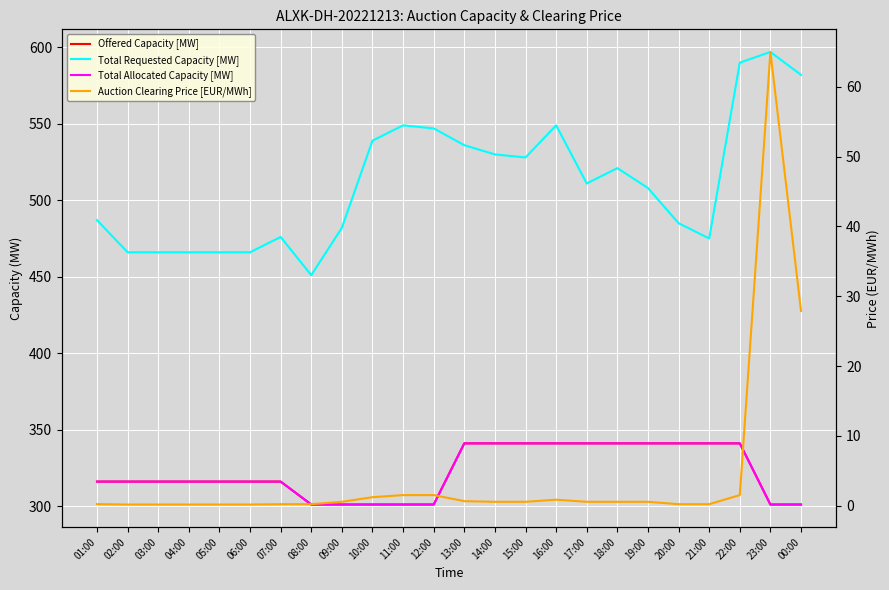

True or false: Total Requested Capacity [MW] and Offered Capacity [MW] intersect in this chart.

False